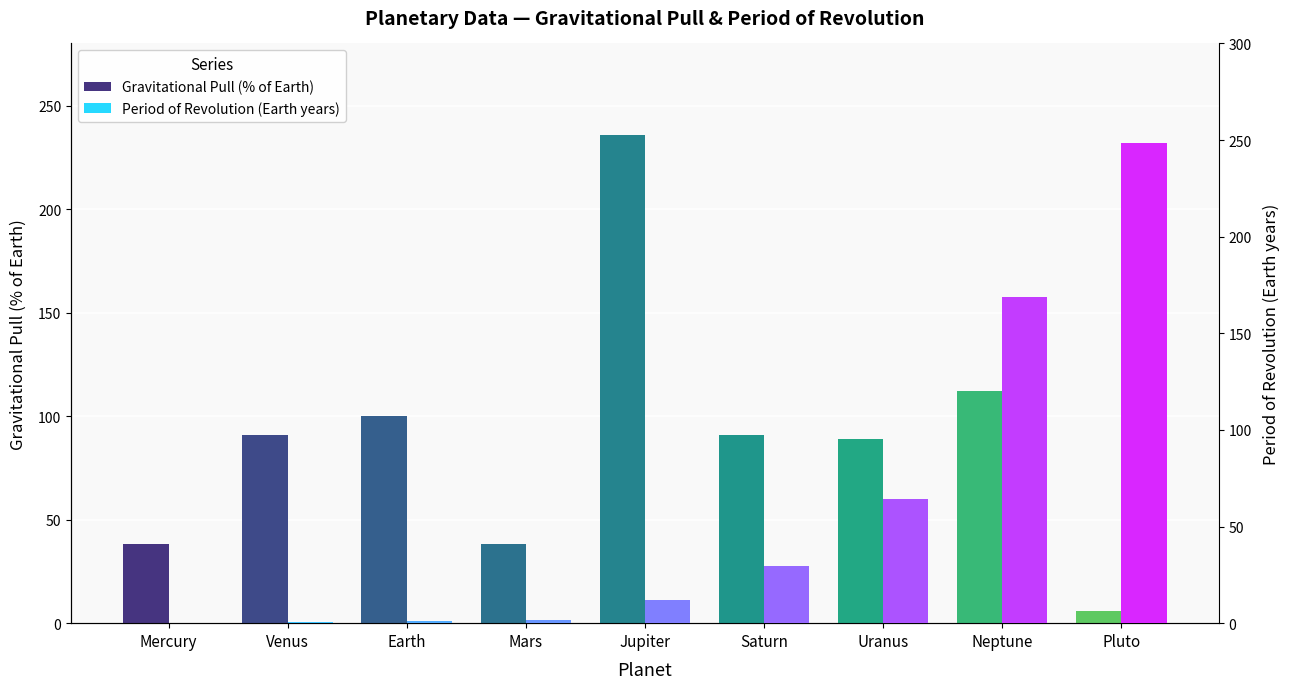

What is the difference between the highest and lowest values at Mercury?

37.8